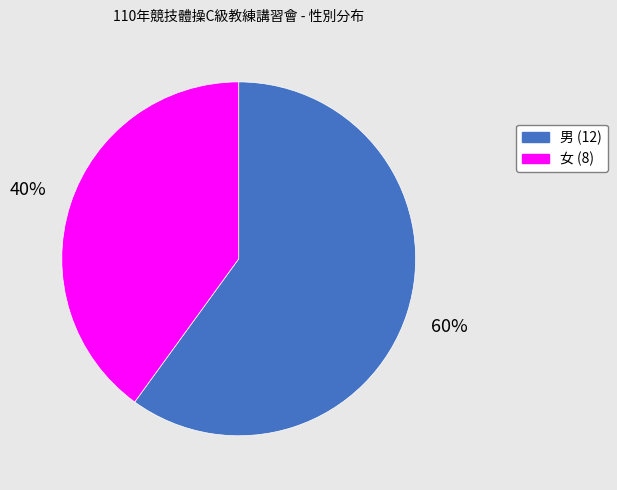

Which has a higher value, 女 or 男?

男